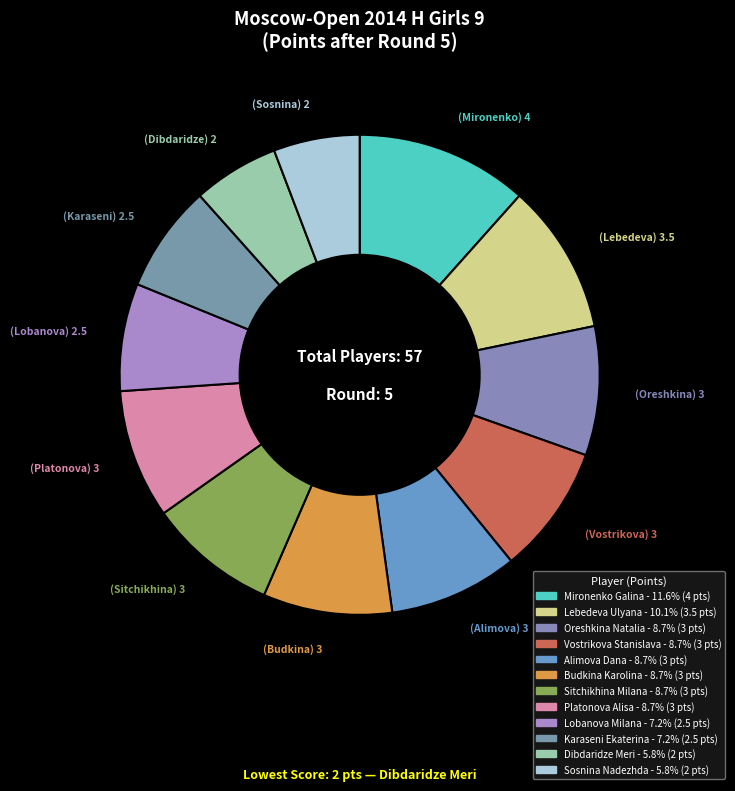

Which category has the biggest portion of the pie?

Mironenko Galina